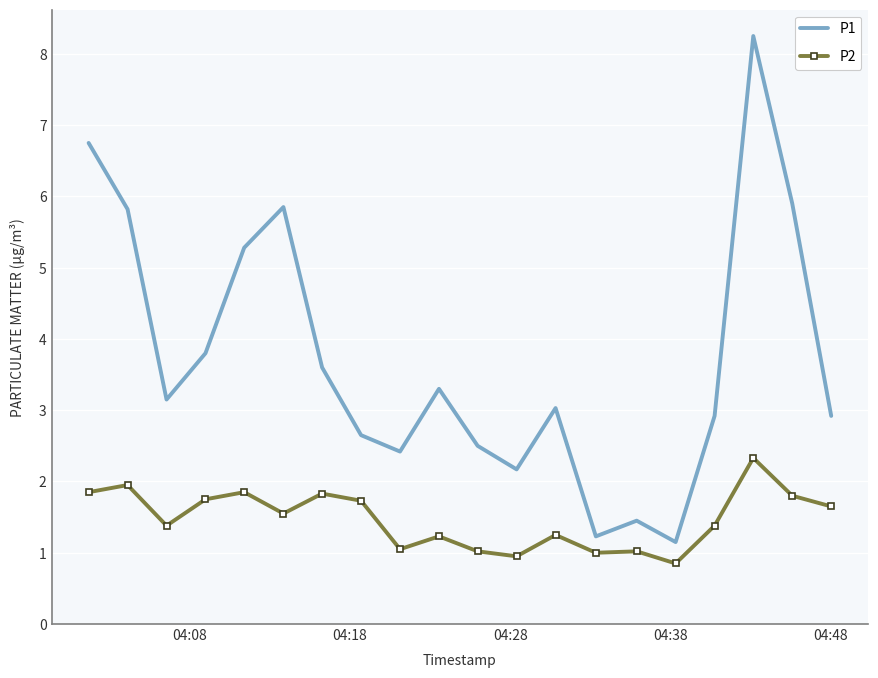

List the series in order of their peak value, lowest first.

P2, P1